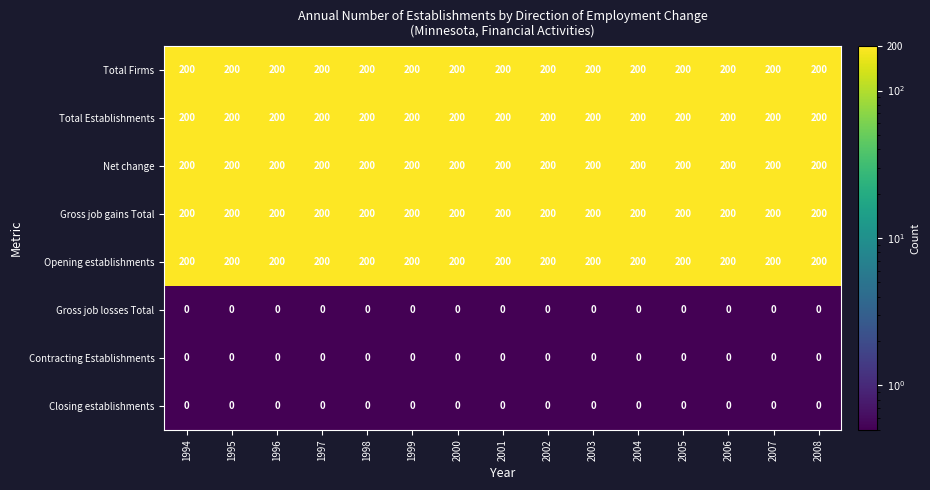

At how many categories does at least one series exceed 57?

15